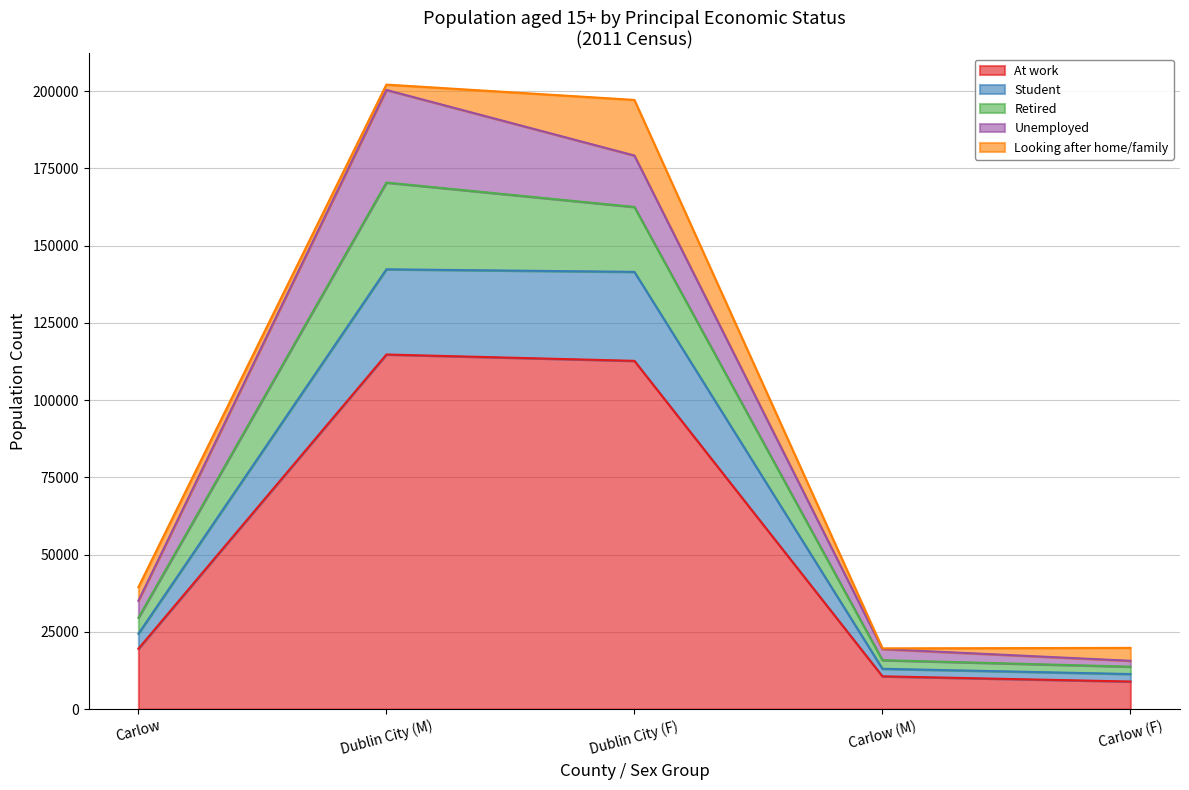

What is the minimum value for At work?

8906